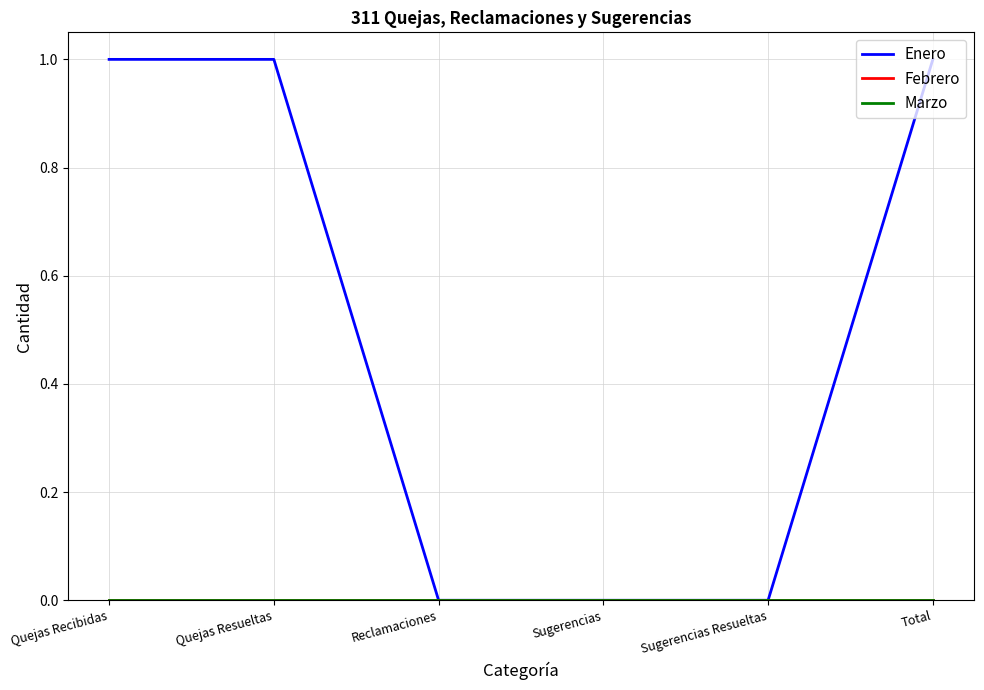

Between Quejas Recibidas and Quejas Resueltas, which series saw the biggest shift?

Enero